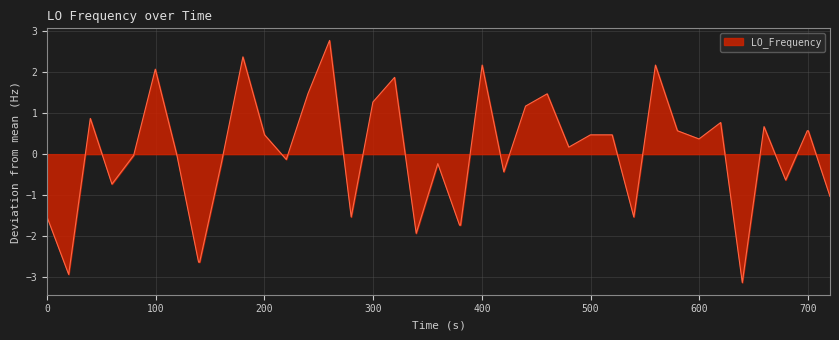

What is the difference between the maximum and minimum values?

5.9